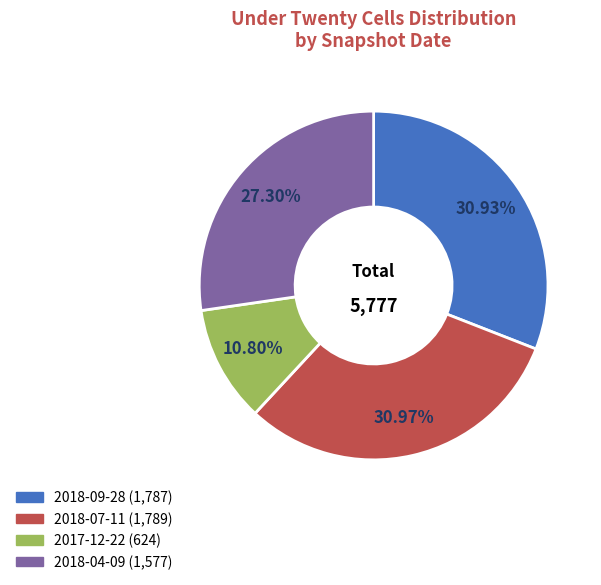

Which has a higher value, 2017-12-22 or 2018-04-09?

2018-04-09